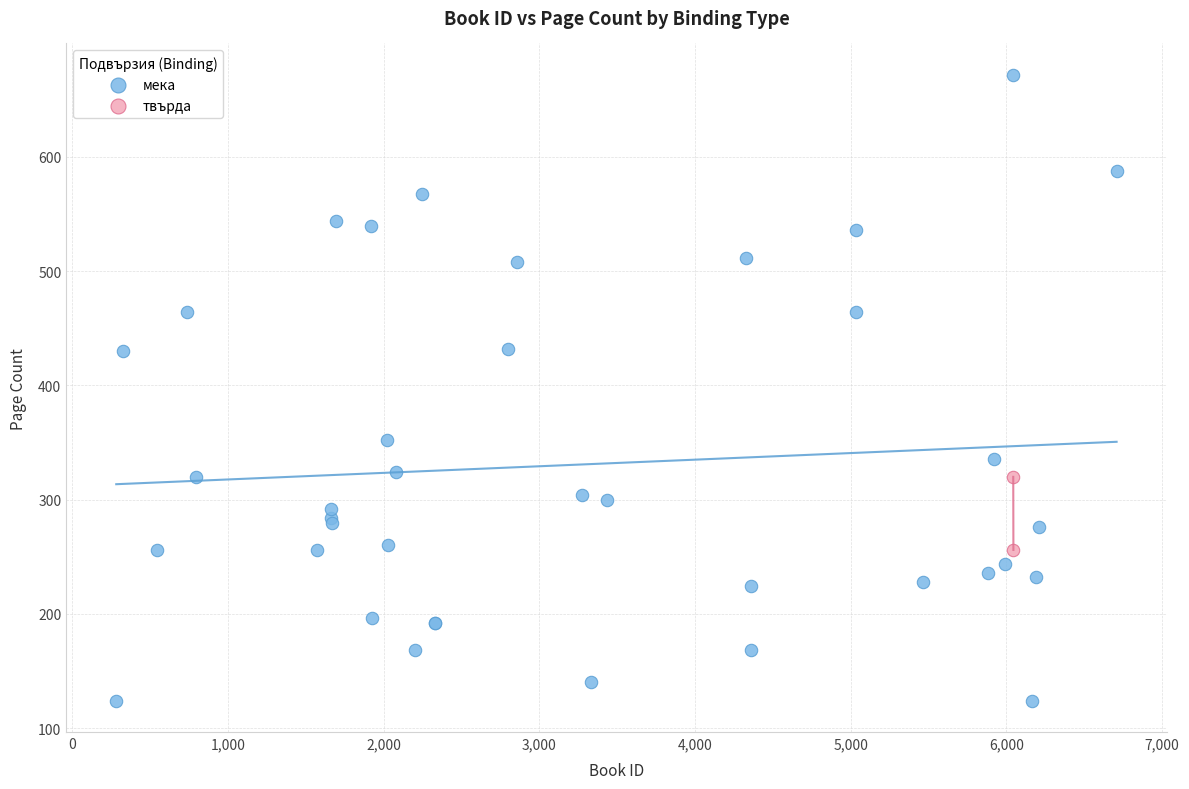

What are all the series names shown in the legend?

мека, твърда